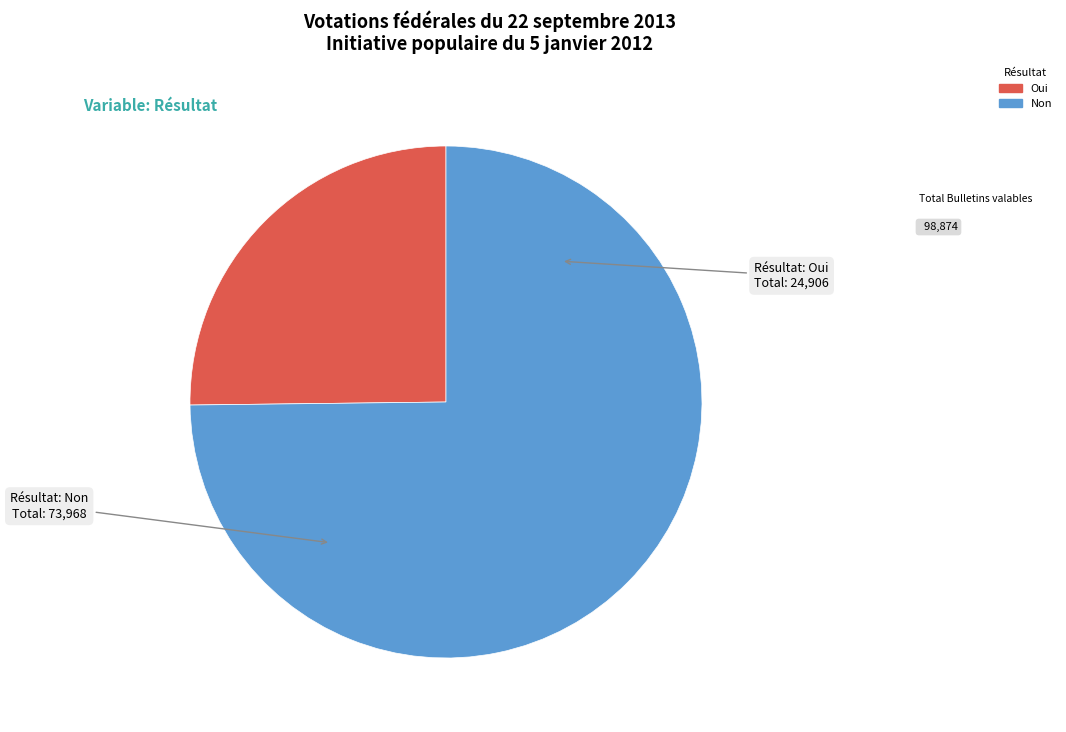

Which slice is the largest?

Non